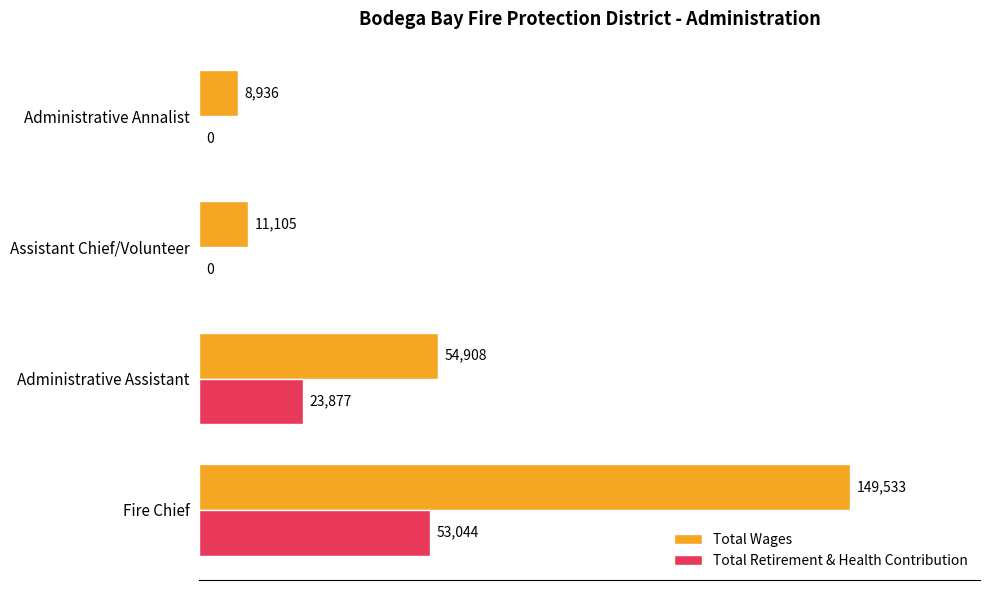

At which label does Total Wages reach its peak?

Fire Chief